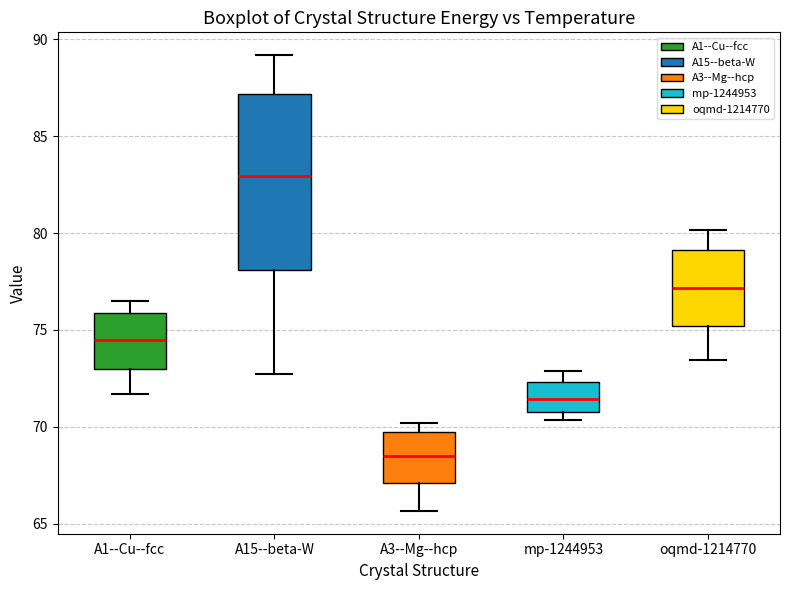

Comparing the boxes themselves (not the whiskers), which one is the tallest?

A15--beta-W